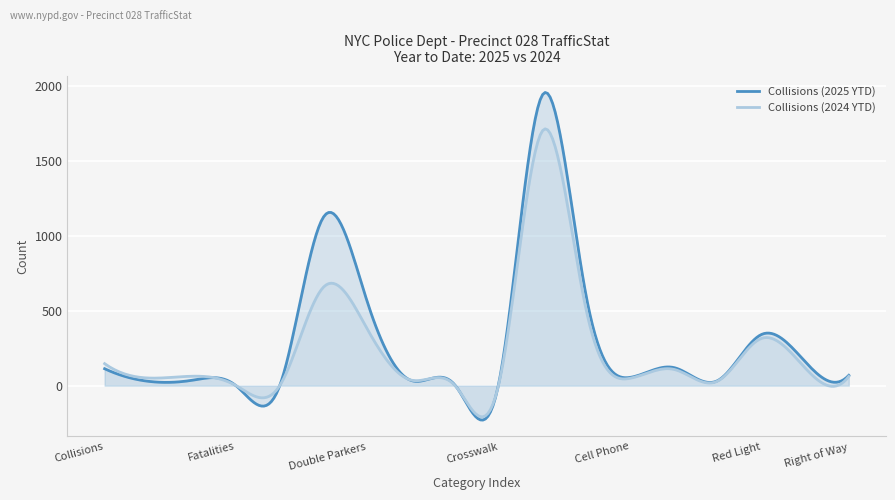

Reading left to right, transcribe all the data shown in this chart.

Collisions (2025 YTD): 113	29	36	0	0	1126	560	35	5	10	1941	600	55	121	33	341	161	69
Collisions (2024 YTD): 147	51	63	1	0	658	378	37	2	4	1701	507	49	109	30	315	119	62